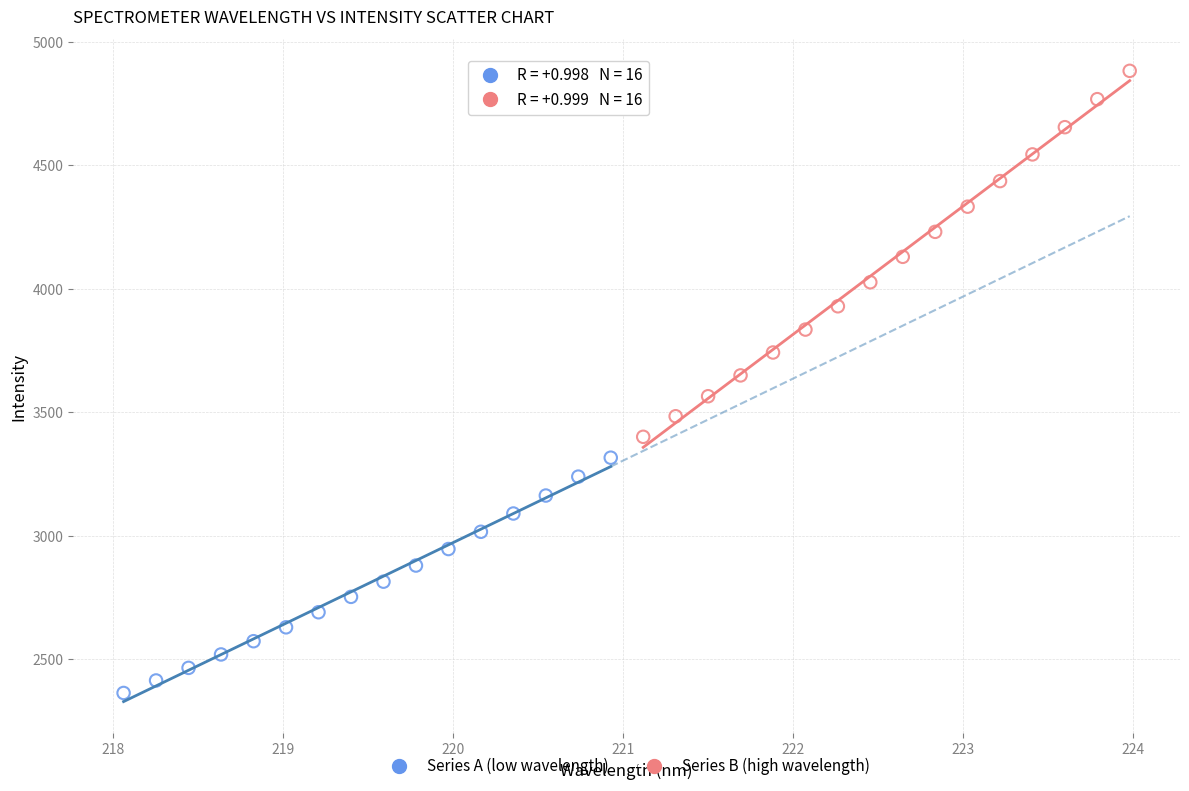

What are all the series names shown in the legend?

Series A (low wavelength), Series B (high wavelength)